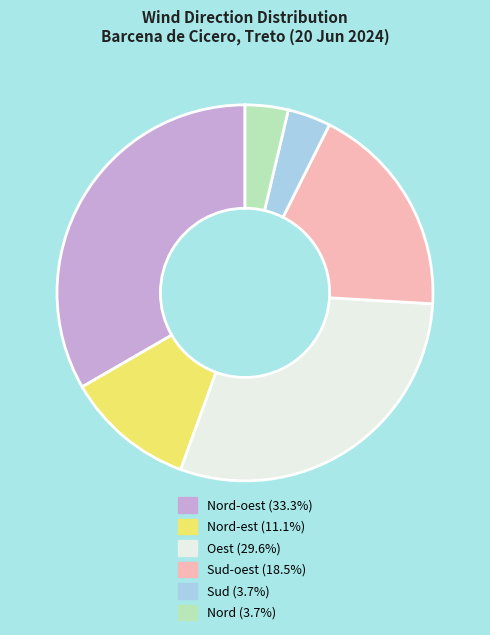

Is there a majority slice in this chart?

No